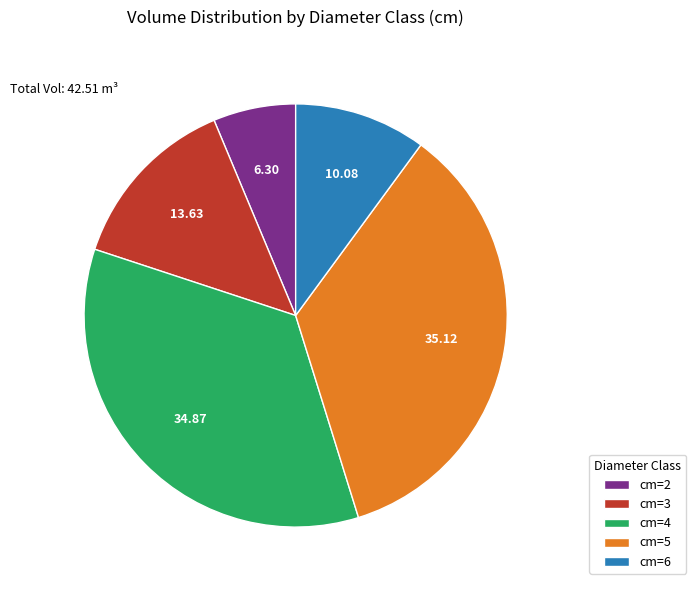

Between cm=5 and cm=2, which is larger?

cm=5